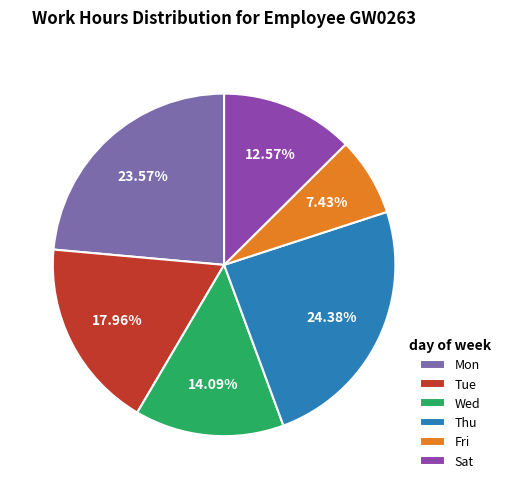

Approximately how many times larger is the value at Mon compared to Fri?

3.2